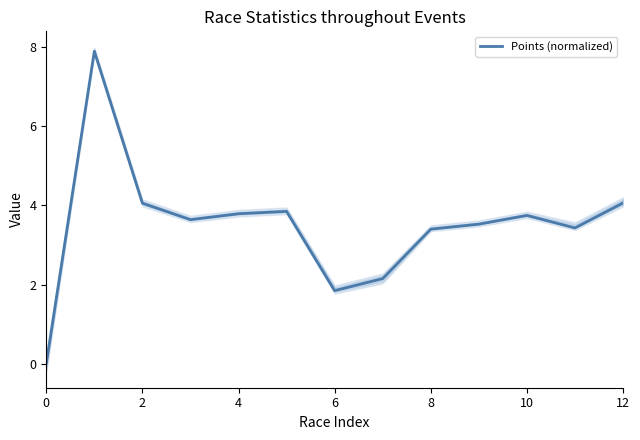

How many data points are less than 3?

3